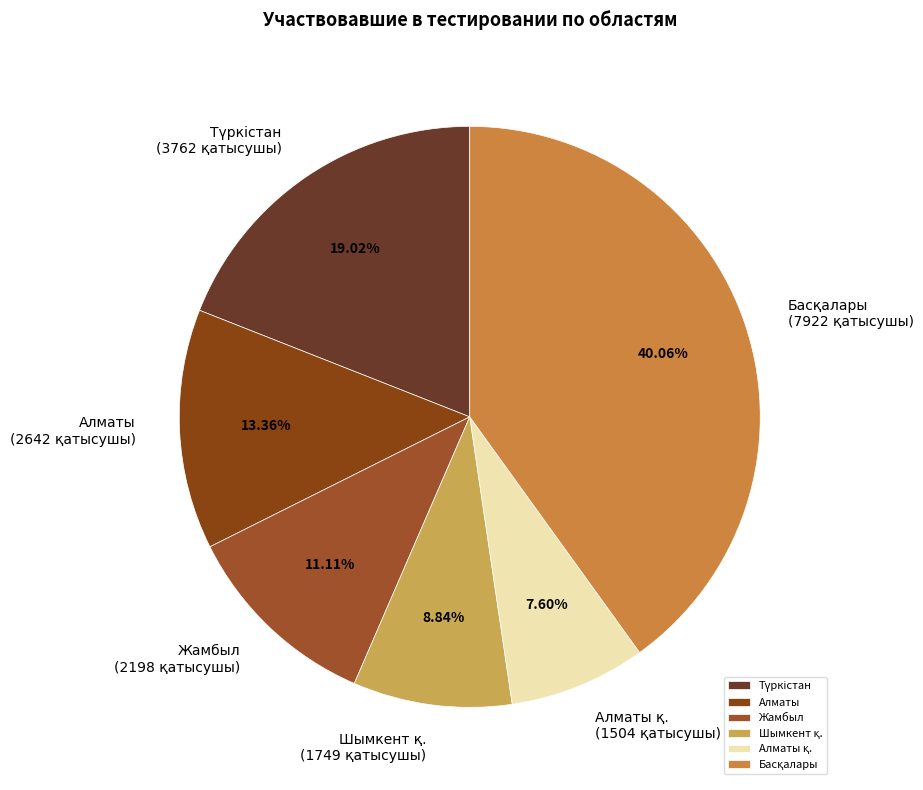

Does any single category account for the majority?

No